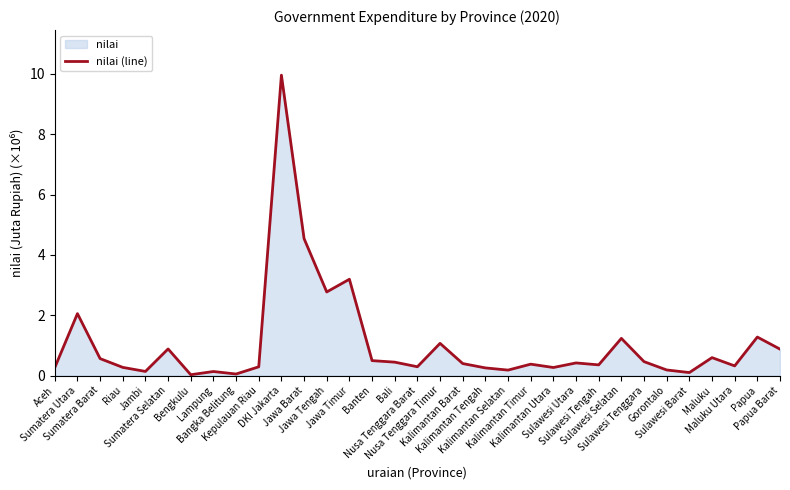

How many categories are shown in the chart?

33